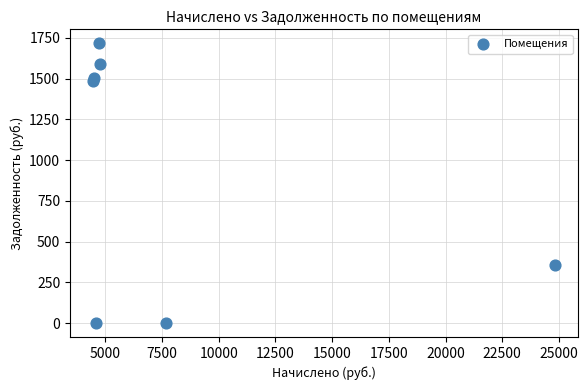

What Y value in the scatter plot is closest to 858?

353.6